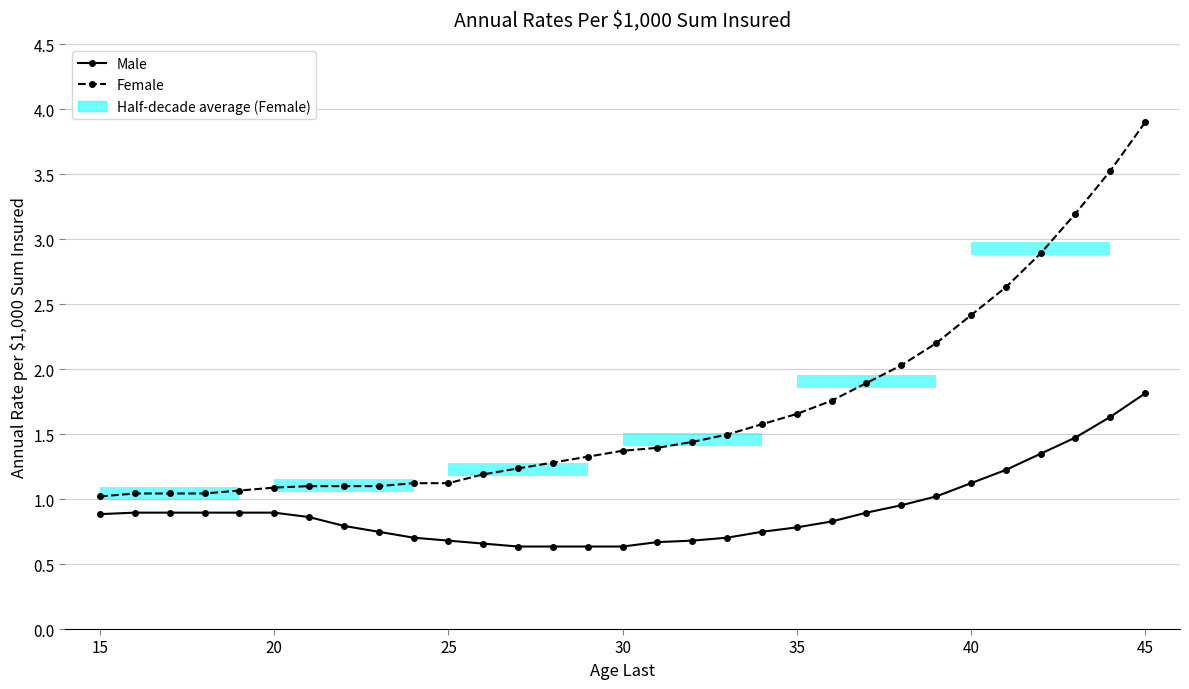

What is the minimum value shown in the chart?

0.6